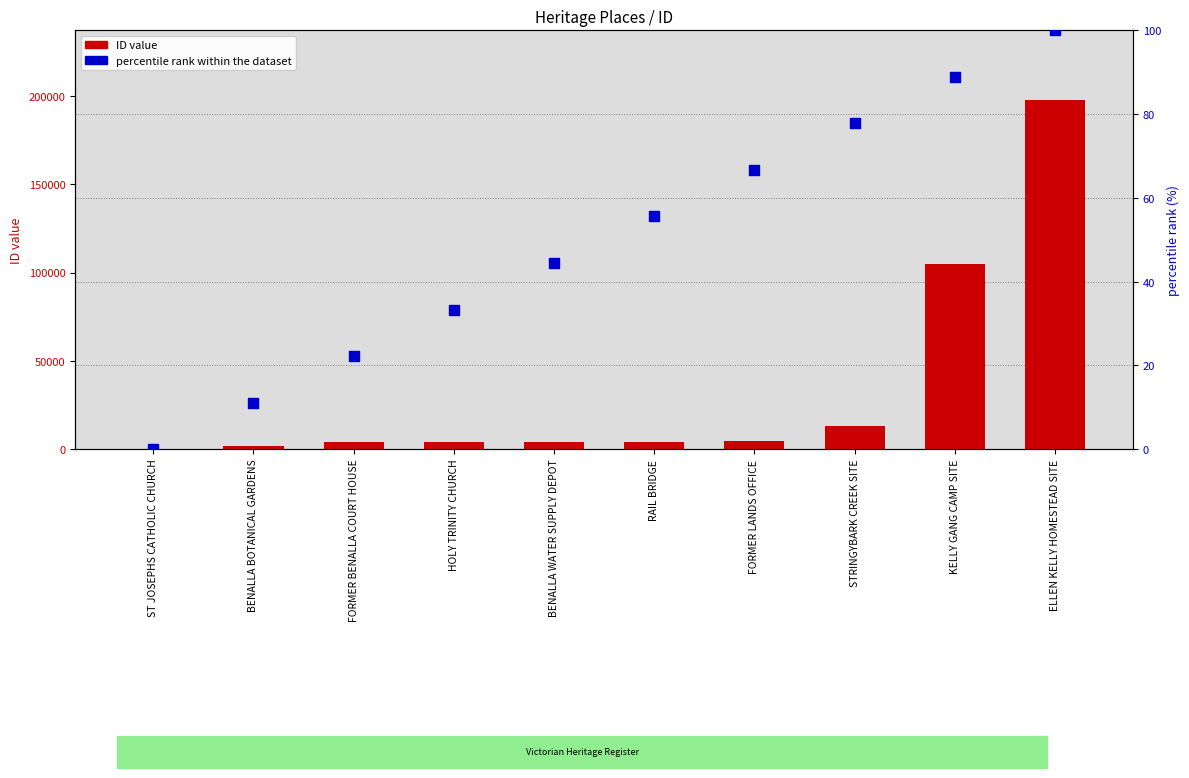

Which series contains the lowest Y value?

percentile rank within the dataset